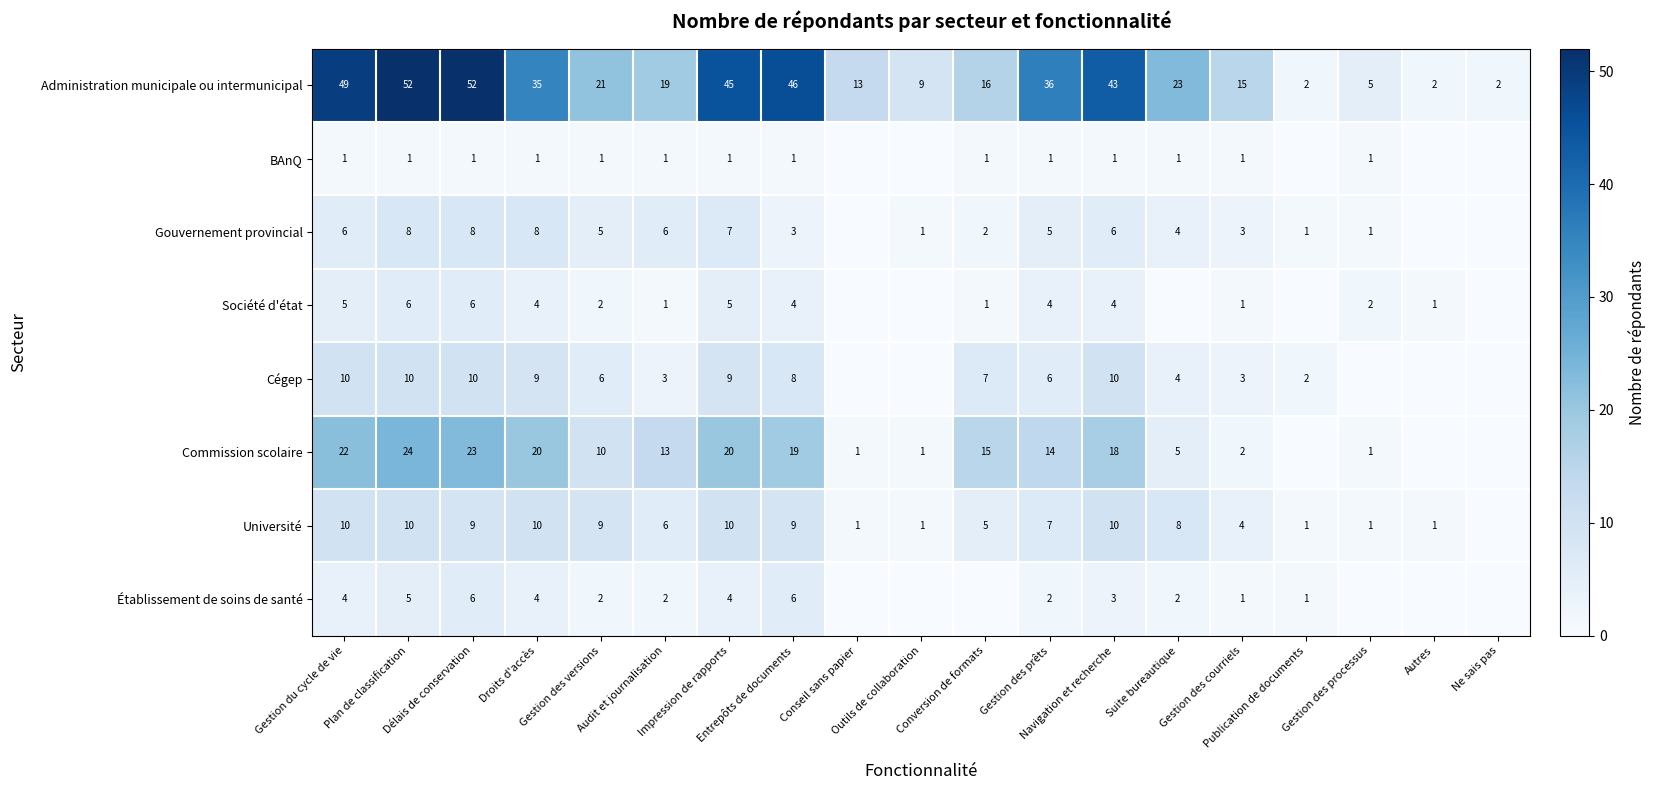

What is the sum of all Administration municipale ou intermunicipal values?

485